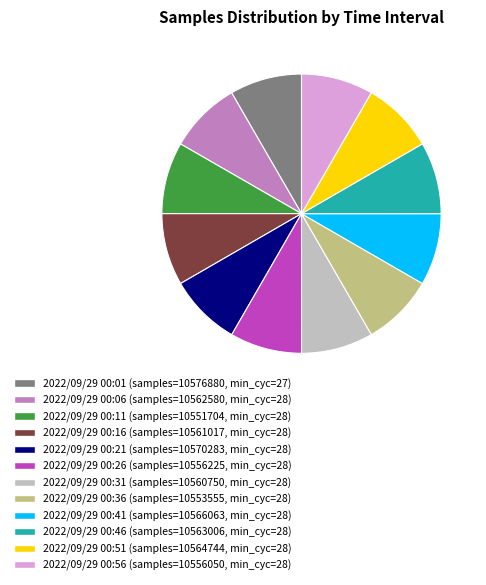

Do 2022/09/29 00:41 (samples=10566063, min_cyc=28) and 2022/09/29 00:21 (samples=10570283, min_cyc=28) together represent more than half of the pie?

No